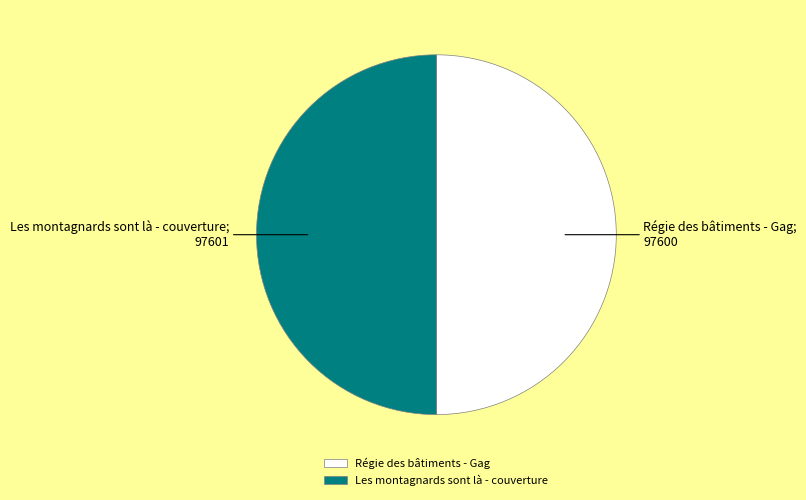

True or false: Régie des bâtiments - Gag accounts for 50% of the total.

True